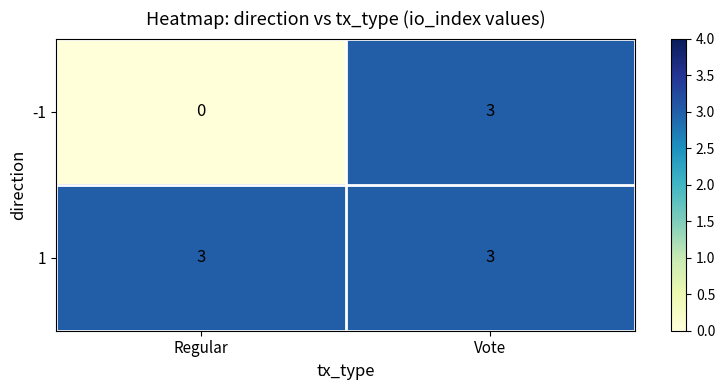

At which label does -1 reach its peak?

Vote